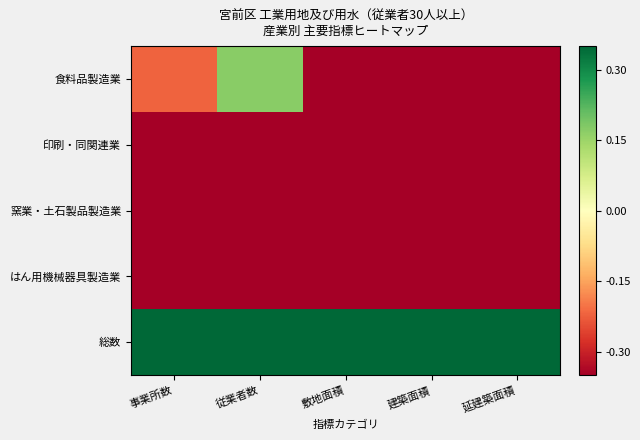

What is the maximum value shown in the chart?

0.3